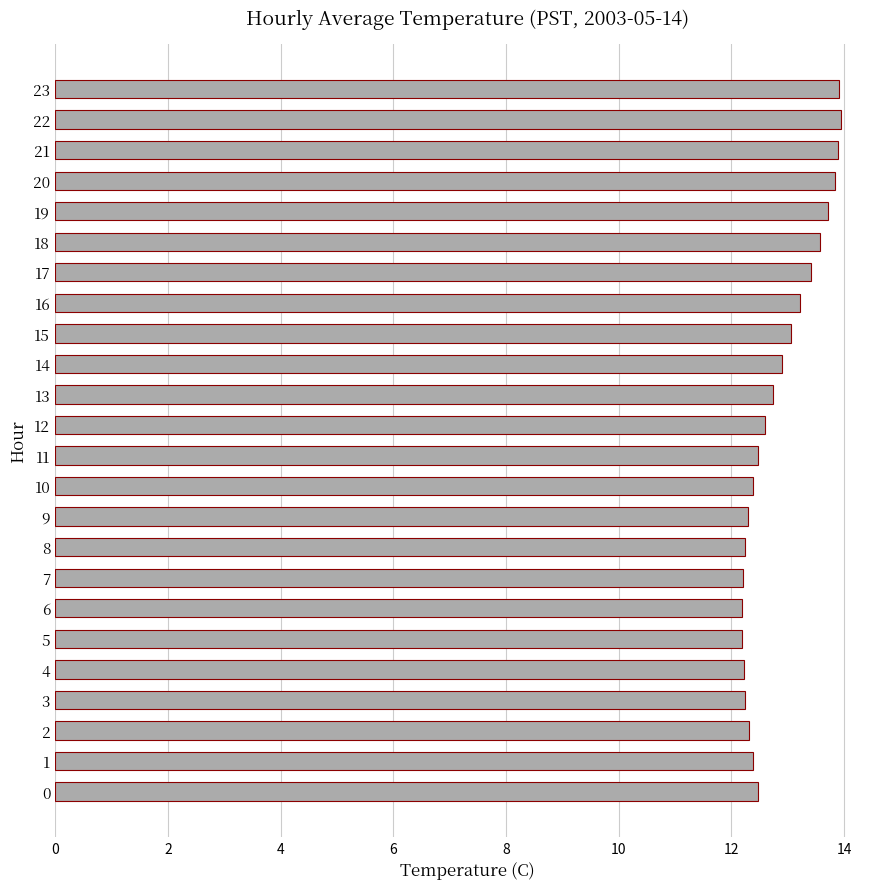

What is the change in value from 6 to 18?

+1.4